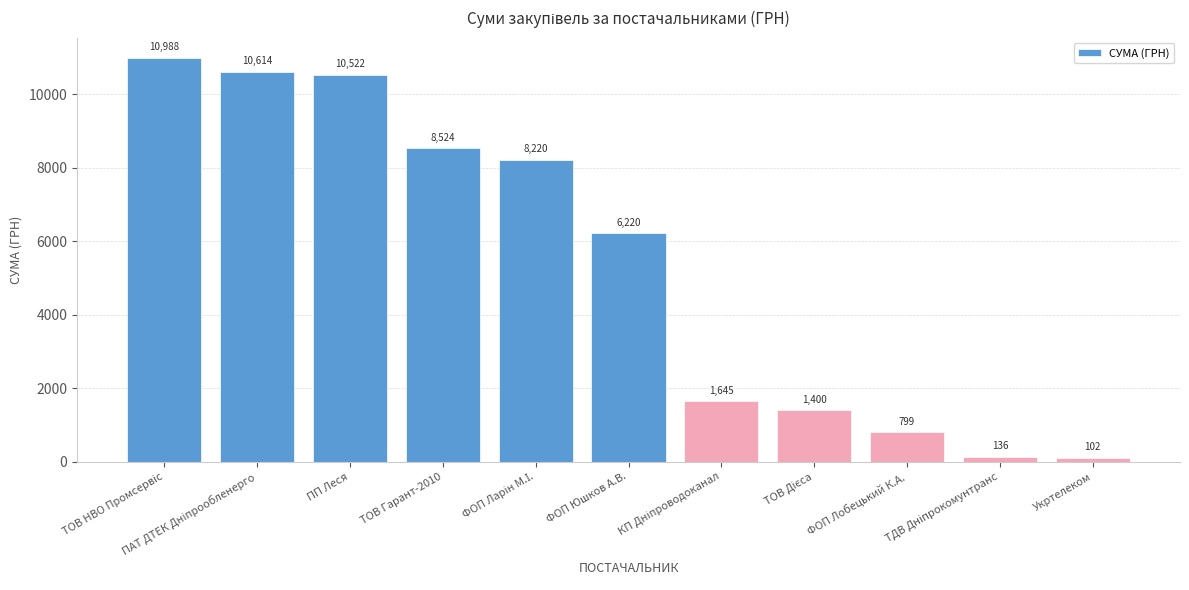

What is the difference between the maximum and second lowest values?

10852.0